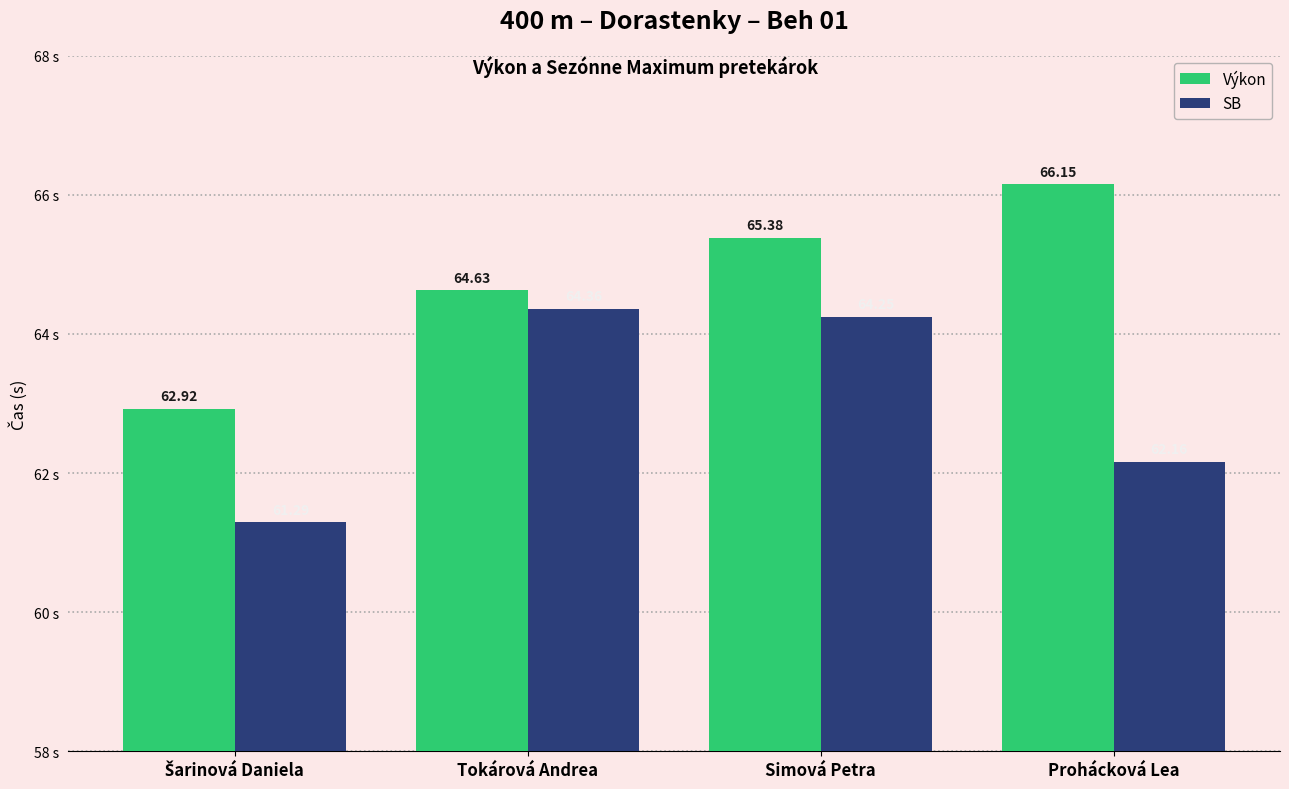

What is the difference between the second highest and minimum values in the Výkon series?

2.5